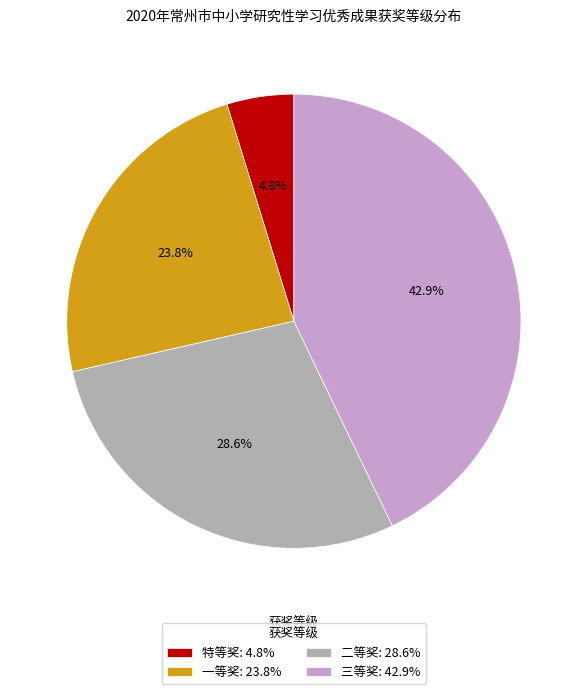

Which has a higher value, 二等奖 or 一等奖?

二等奖